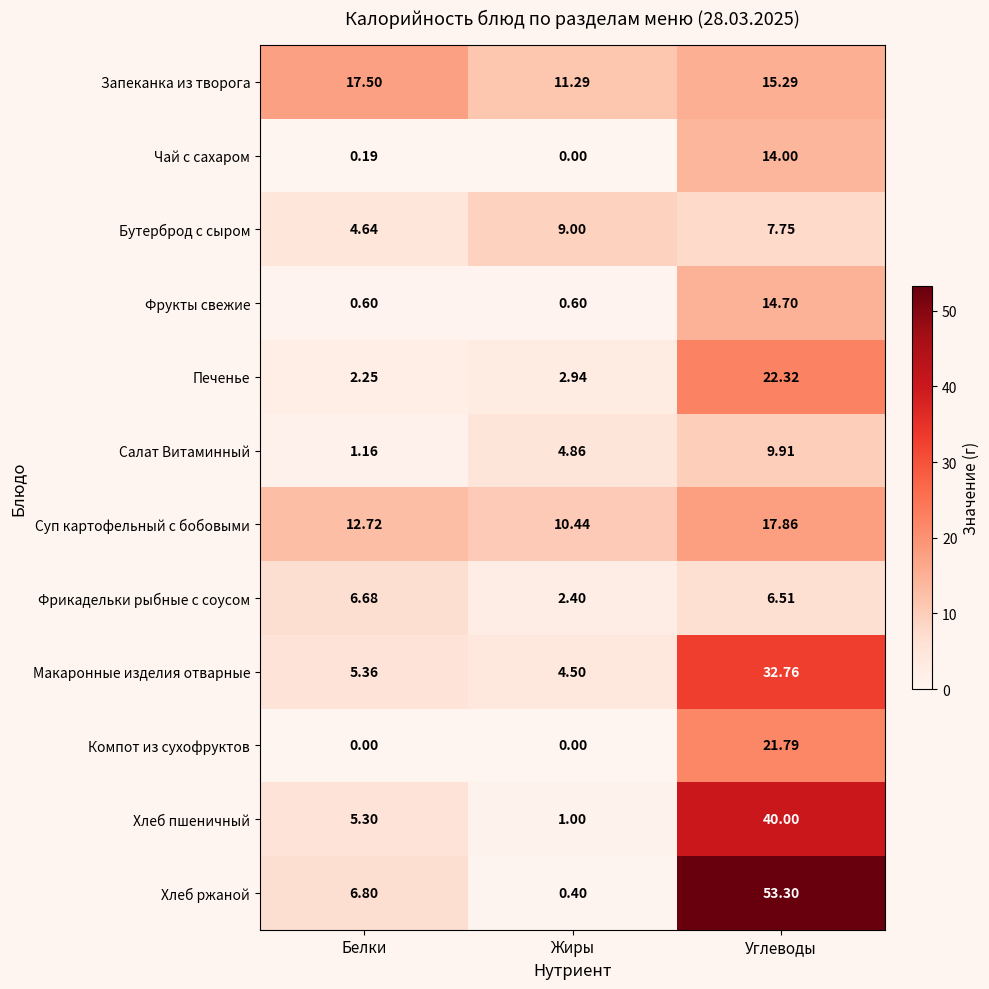

Which series has the largest range (max minus min)?

Хлеб ржаной